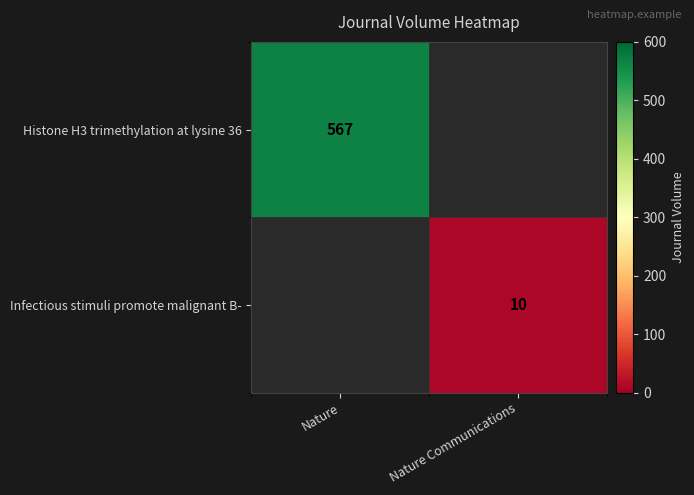

The Histone H3 trimethylation at lysine 36 series shows 567 at Nature. True or false?

True